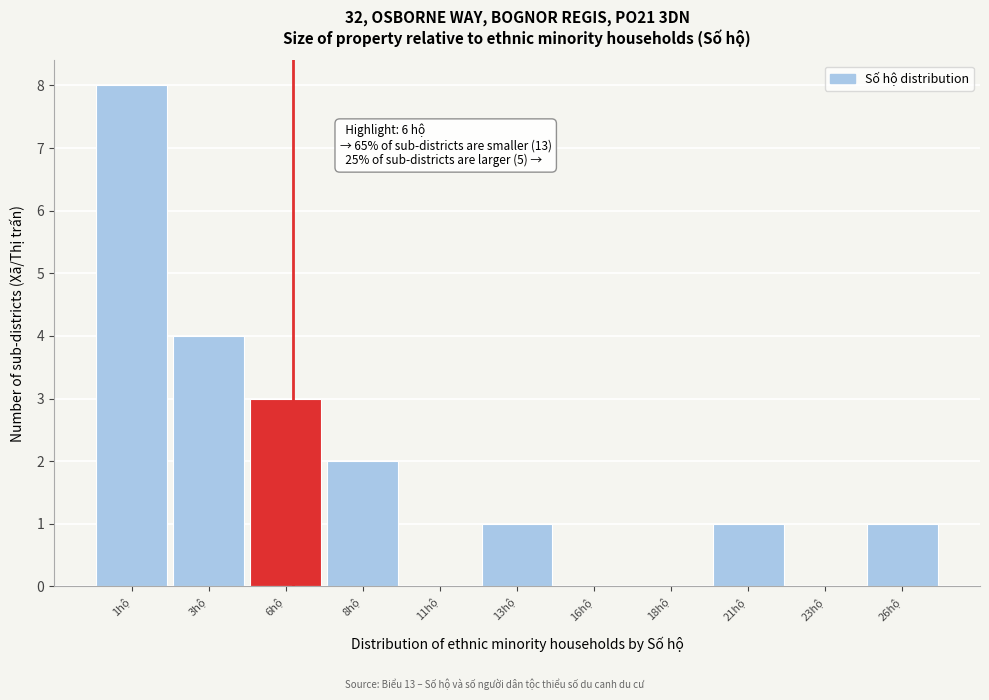

Over which range of the x-axis is the bar tallest?

-0.5 to 2.0